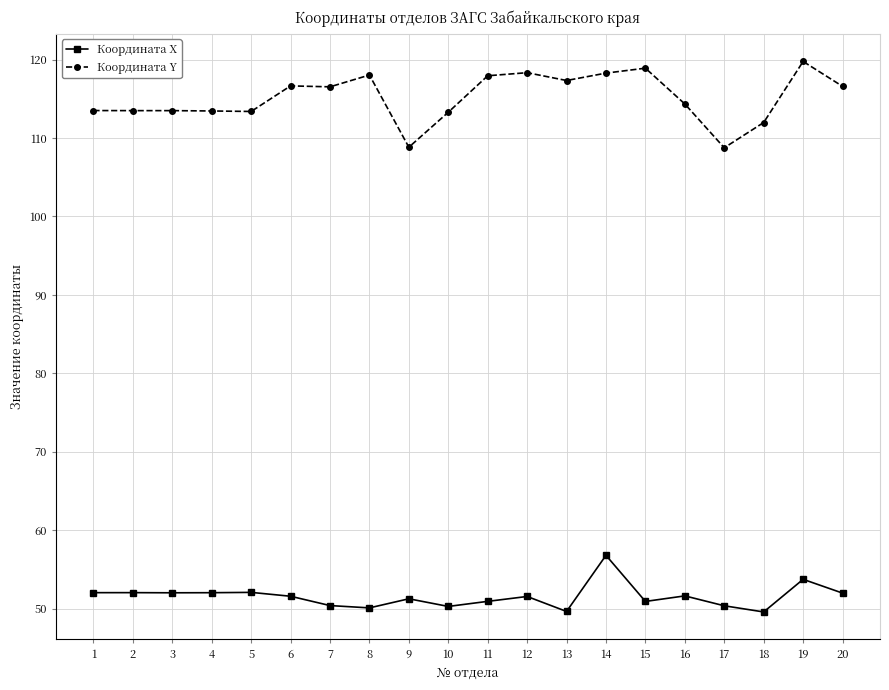

At which category does the chart reach its peak across all series?

19